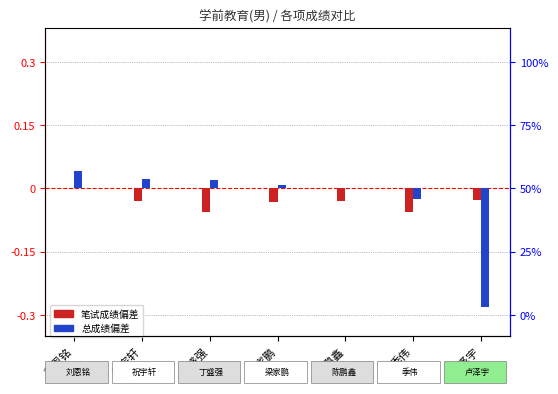

Is it true that 笔试成绩(偏差) equals -0.0 at 祝宇轩?

True